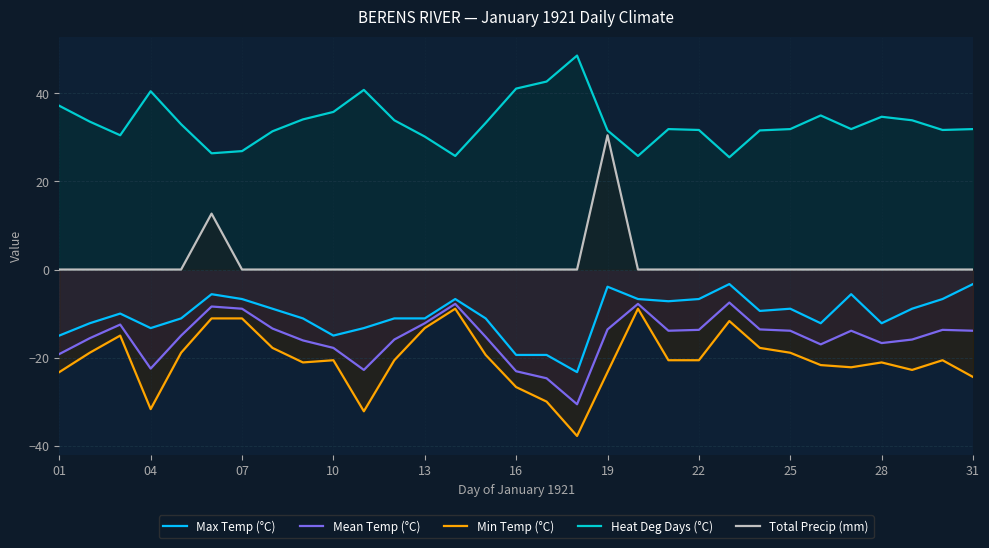

Reading left to right, extract all data points from this chart.

Max Temp (°C): -15.0	-12.2	-10.0	-13.3	-11.1	-5.6	-6.7	-8.9	-11.1	-15.0	-13.3	-11.1	-11.1	-6.7	-11.1	-19.4	-19.4	-23.3	-3.9	-6.7	-7.2	-6.7	-3.3	-9.4	-8.9	-12.2	-5.6	-12.2	-8.9	-6.7	-3.3
Mean Temp (°C): -19.2	-15.6	-12.5	-22.5	-15.0	-8.4	-8.9	-13.4	-16.1	-17.8	-22.8	-15.9	-12.2	-7.8	-15.3	-23.1	-24.7	-30.6	-13.6	-7.8	-13.9	-13.7	-7.5	-13.6	-13.9	-17.0	-13.9	-16.7	-15.9	-13.7	-13.9
Min Temp (°C): -23.3	-18.9	-15.0	-31.7	-18.9	-11.1	-11.1	-17.8	-21.1	-20.6	-32.2	-20.6	-13.3	-8.9	-19.4	-26.7	-30.0	-37.8	-23.3	-8.9	-20.6	-20.6	-11.7	-17.8	-18.9	-21.7	-22.2	-21.1	-22.8	-20.6	-24.4
Heat Deg Days (°C): 37.2	33.6	30.5	40.5	33.0	26.4	26.9	31.4	34.1	35.8	40.8	33.9	30.2	25.8	33.3	41.1	42.7	48.6	31.6	25.8	31.9	31.7	25.5	31.6	31.9	35.0	31.9	34.7	33.9	31.7	31.9
Total Precip (mm): 0.0	0.0	0.0	0.0	0.0	12.7	0.0	0.0	0.0	0.0	0.0	0.0	0.0	0.0	0.0	0.0	0.0	0.0	30.5	0.0	0.0	0.0	0.0	0.0	0.0	0.0	0.0	0.0	0.0	0.0	0.0